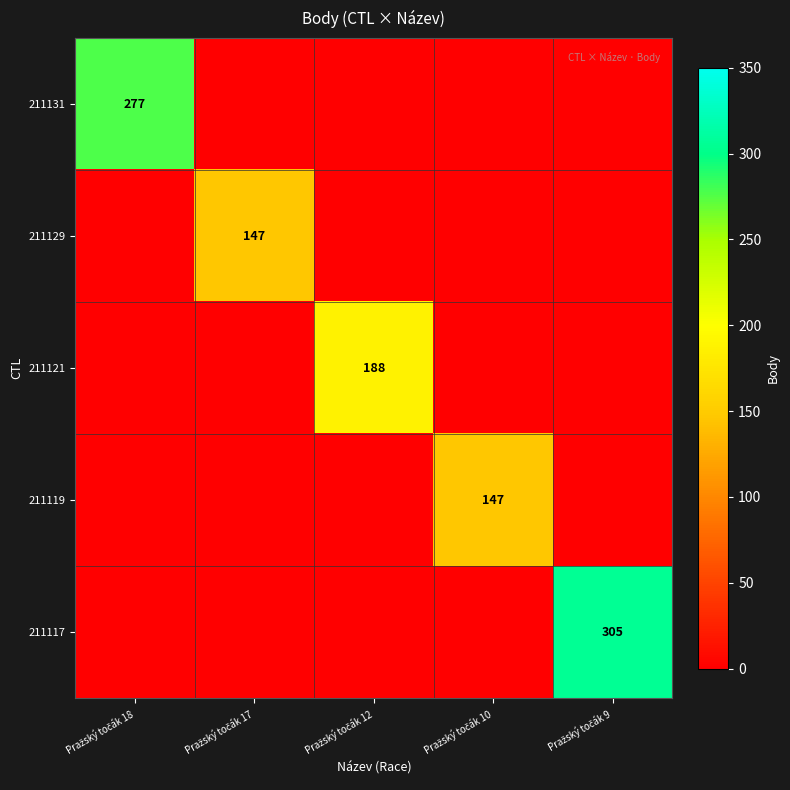

What is the average value of the 211131 series?

55